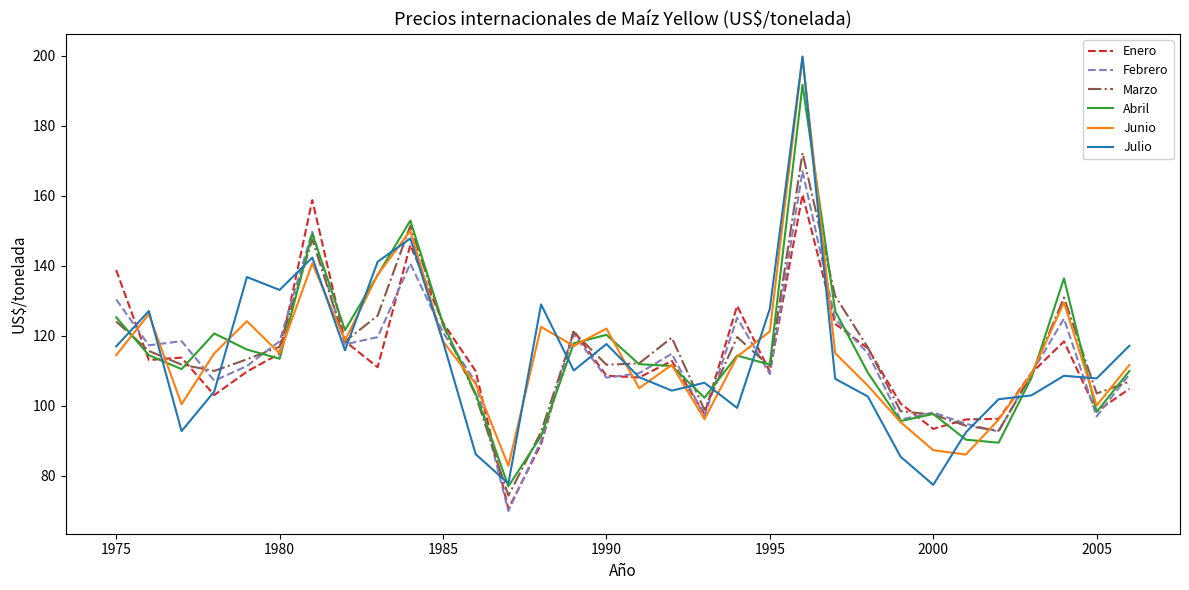

Which series has the widest spread of values?

Julio